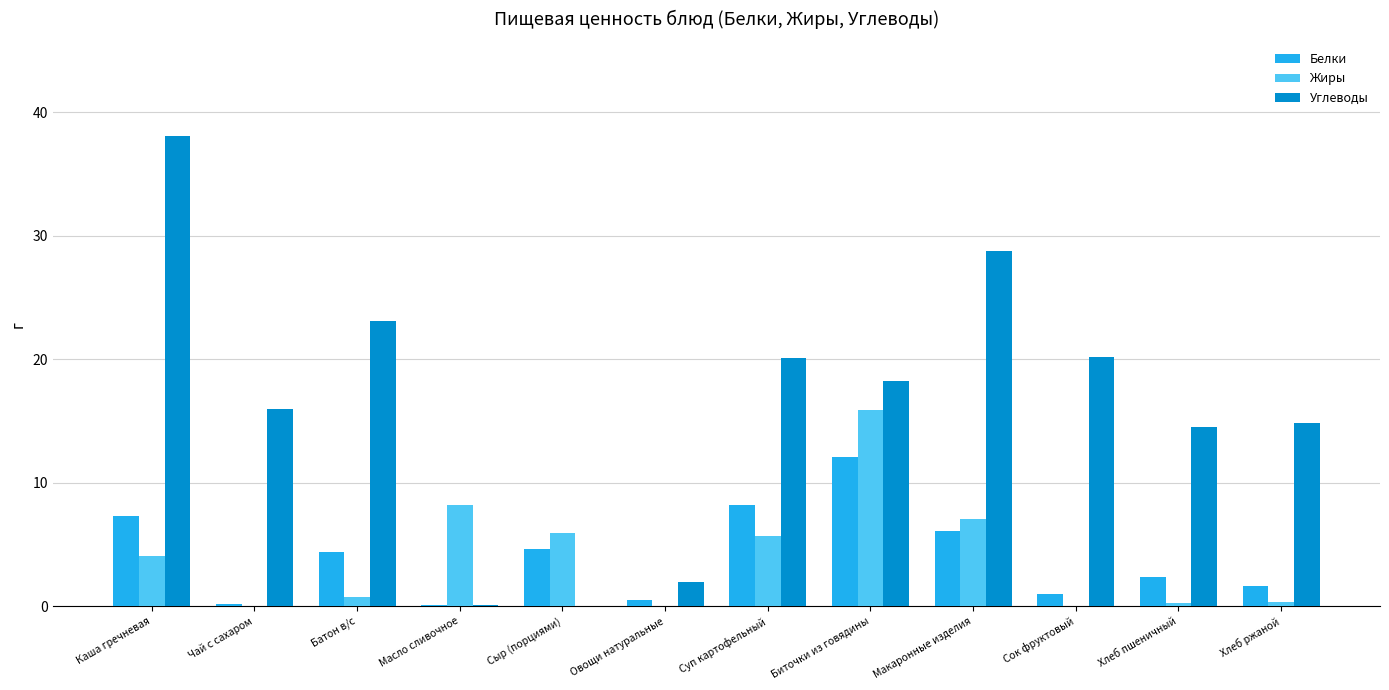

What are all the series names shown in the legend?

Белки, Жиры, Углеводы